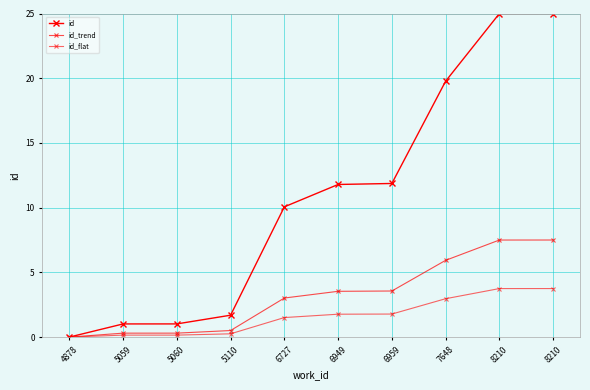

Is this an area chart (filled region under the line)?

No